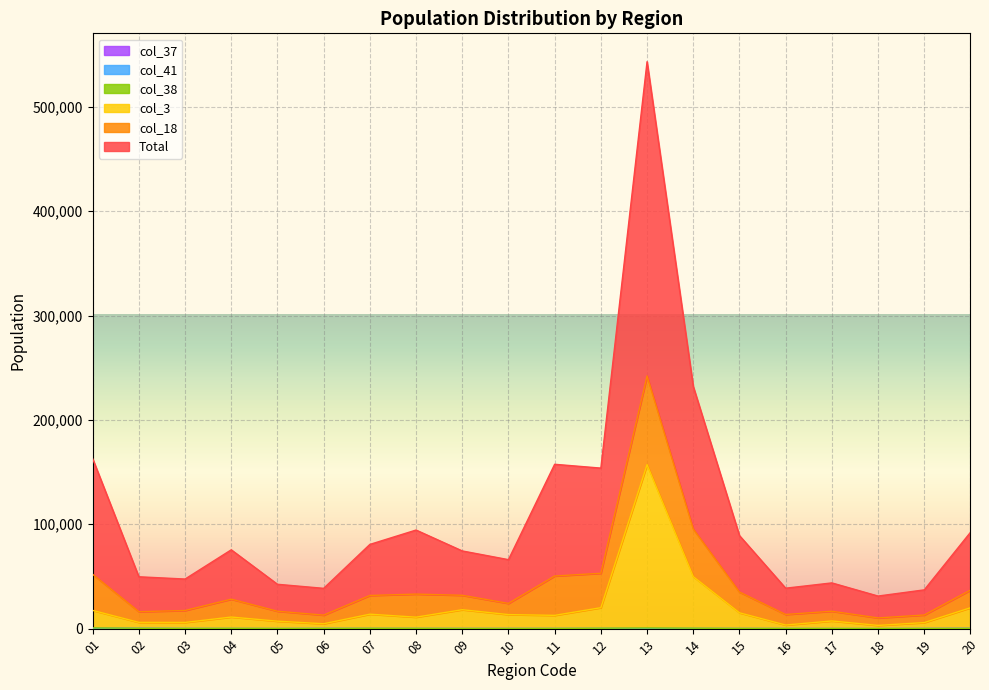

Between 18 and 08, which is larger?

08